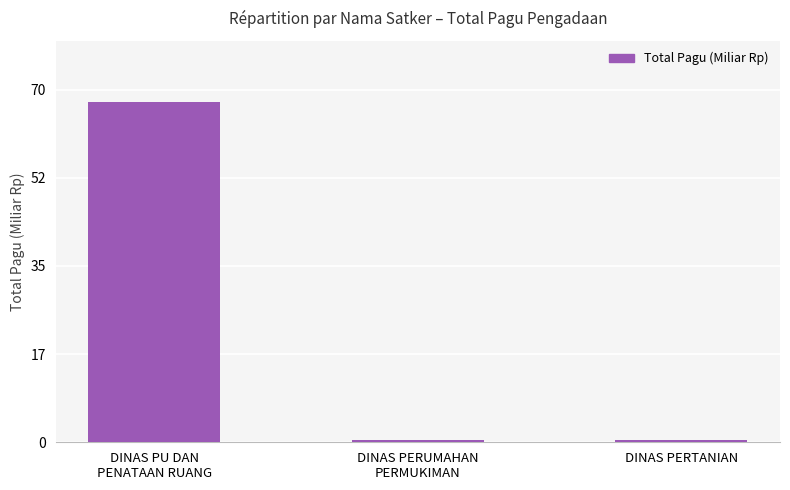

What is the sum of all values?

68.5